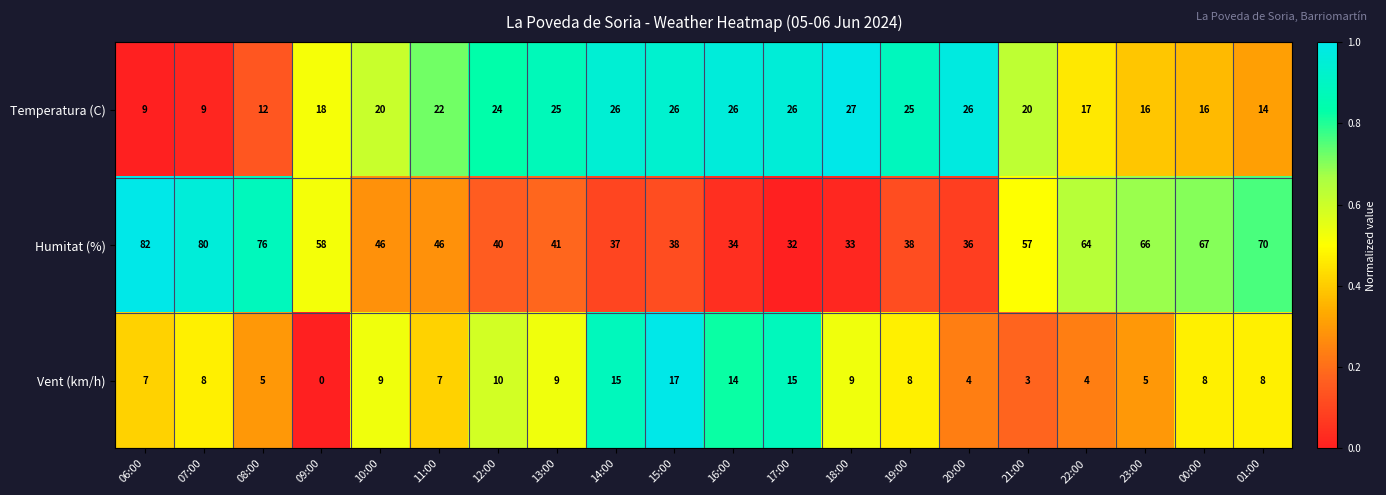

What is the difference between the highest and lowest values at 10:00?

37